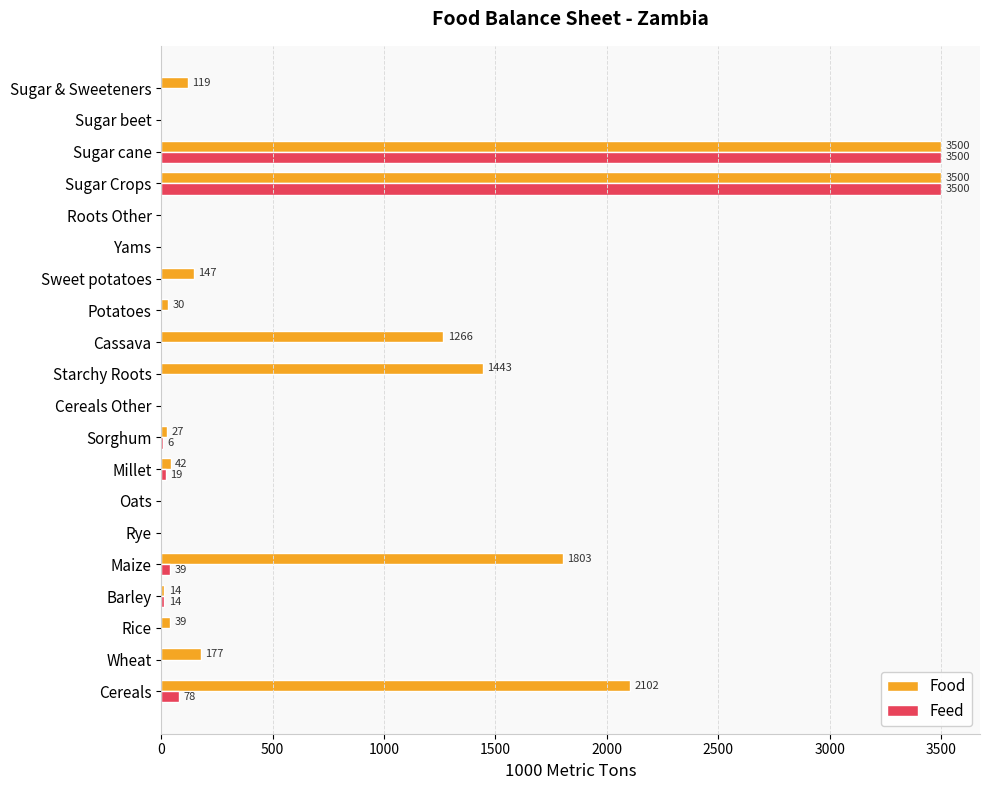

Which series has the largest total across all categories?

Food